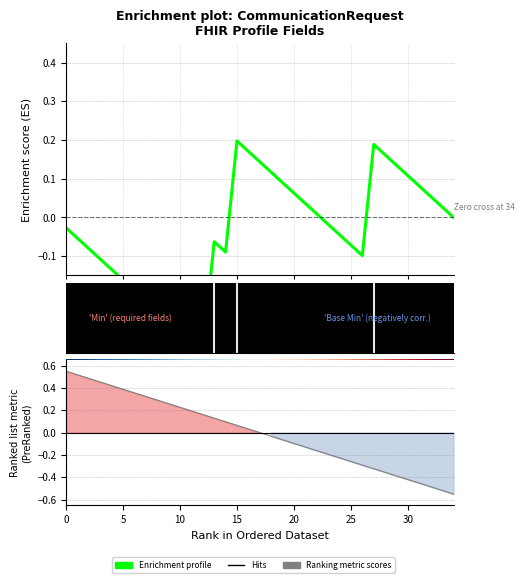

The chart shows a value of -1 at CommunicationRequest. True or false?

False